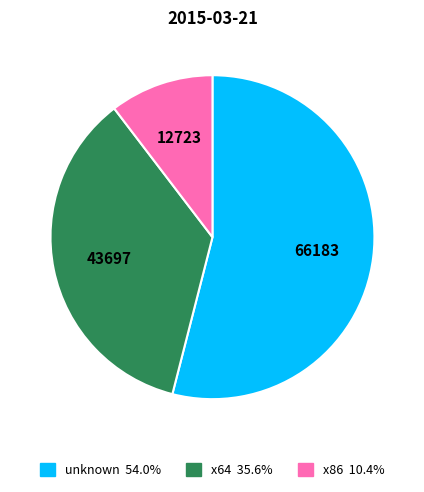

What is the smallest slice in the pie chart?

x86